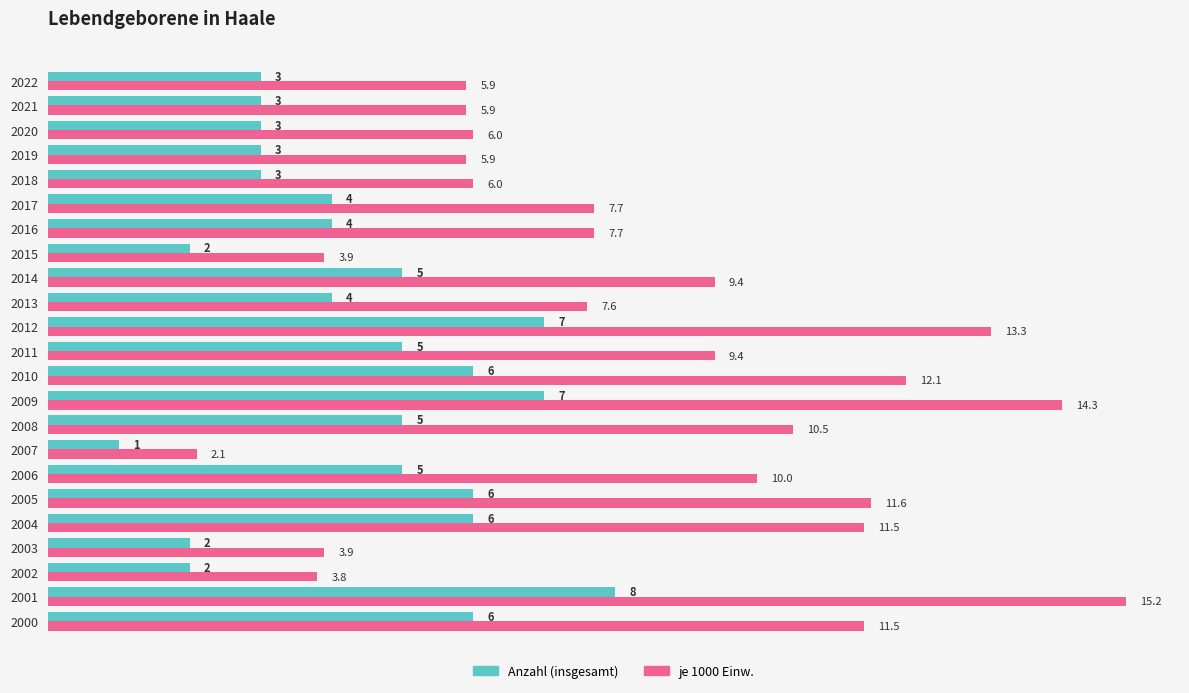

What is the average value of the je 1000 Einw. series?

8.5